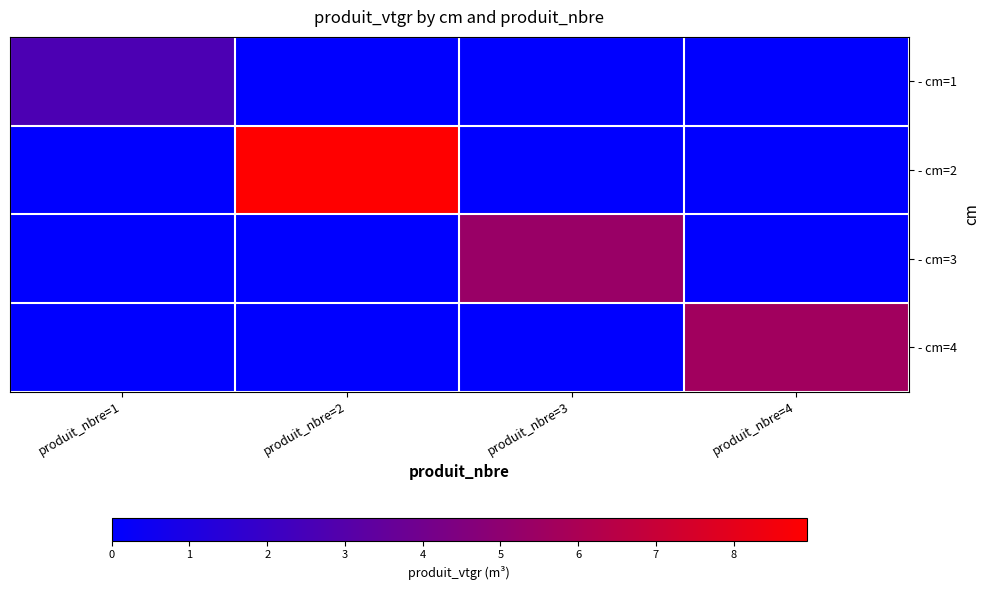

What is the spread (max minus min) of values at produit_nbre=1?

2.7